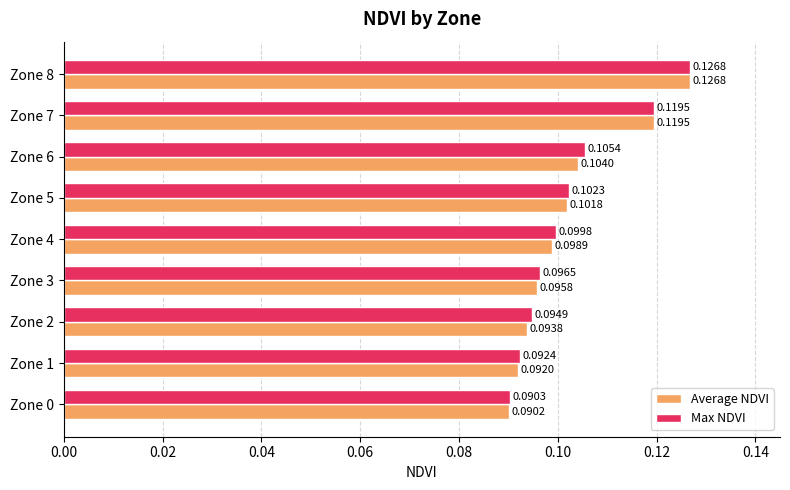

At how many categories does at least one series exceed 0?

9